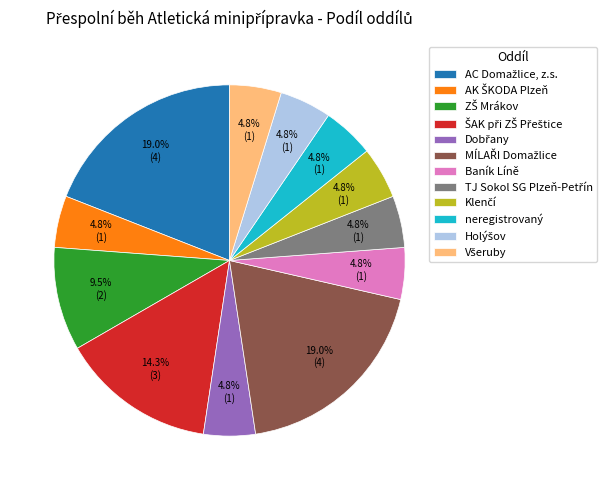

Is there a majority slice in this chart?

No